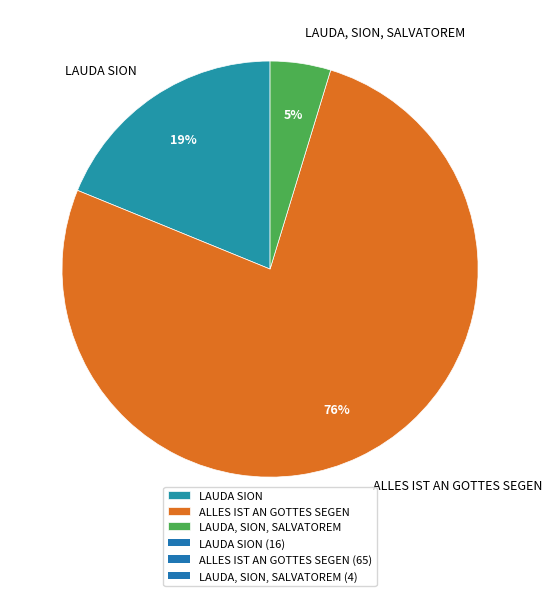

Count the number of slices in the pie.

3